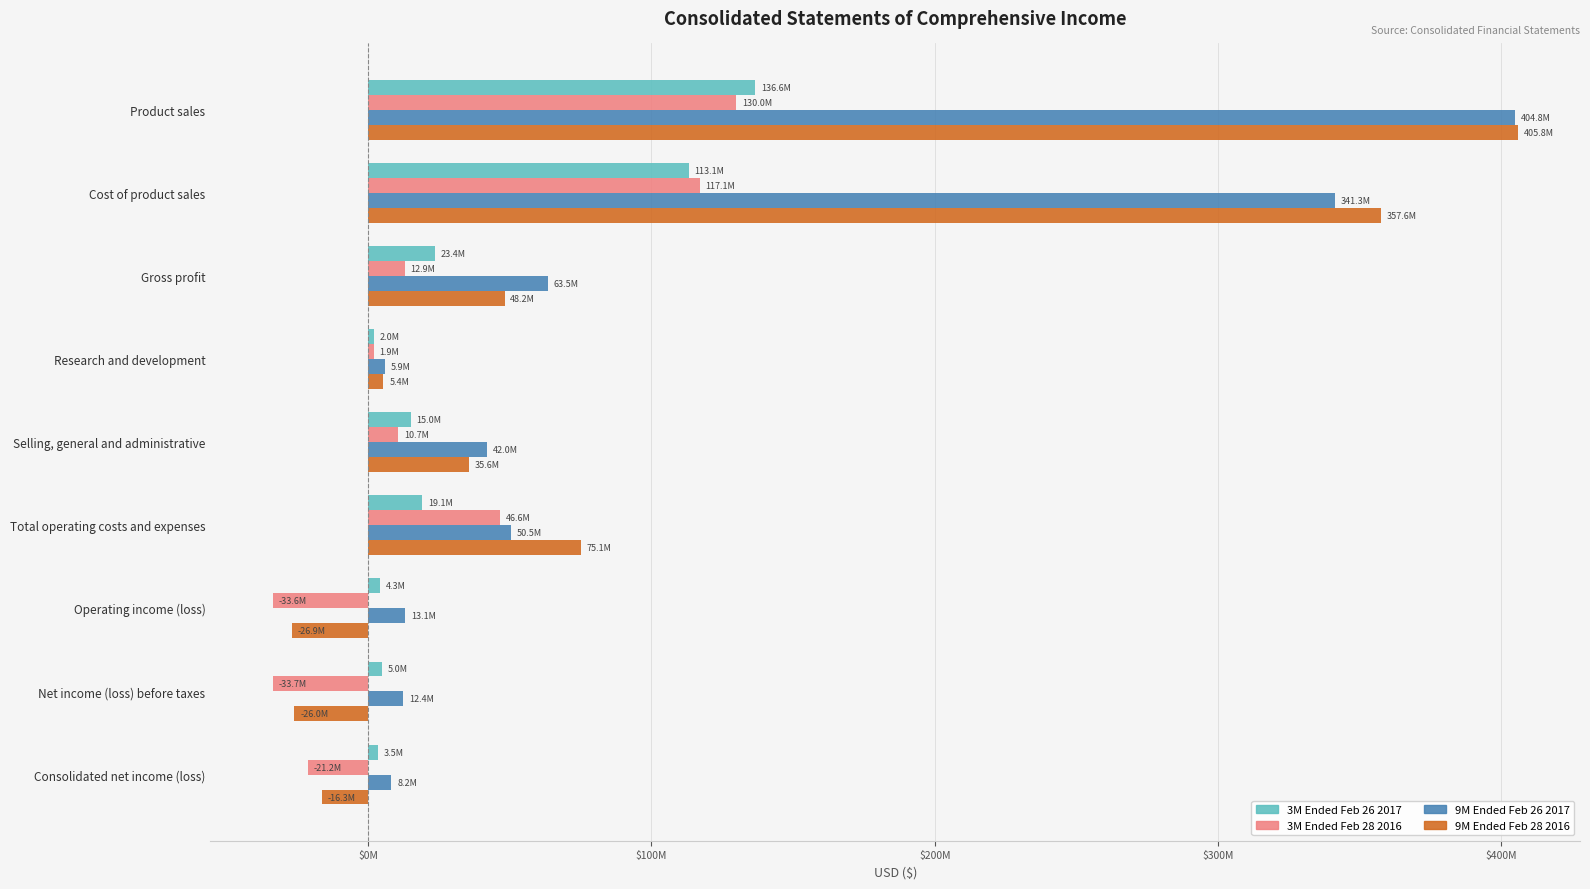

What are all the series names shown in the legend?

3M Ended Feb 26 2017, 3M Ended Feb 28 2016, 9M Ended Feb 26 2017, 9M Ended Feb 28 2016